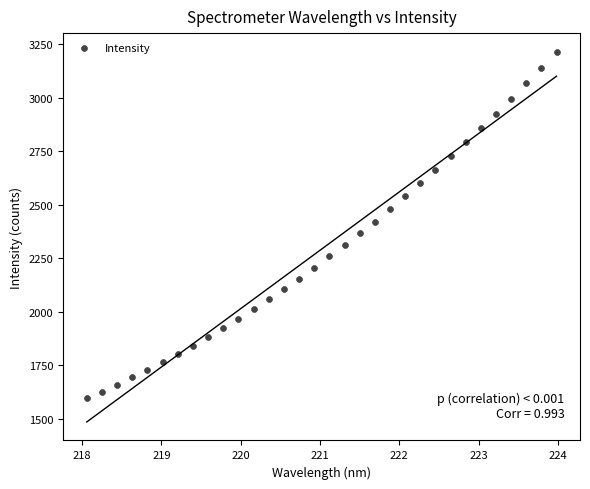

What is the range of Y values (max minus min)?

1618.6